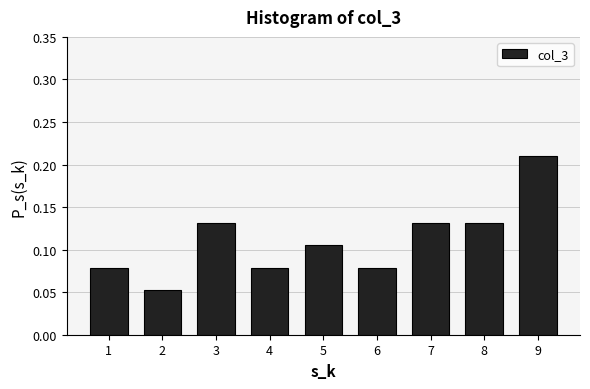

Count the values in the range 0 to 1.

9